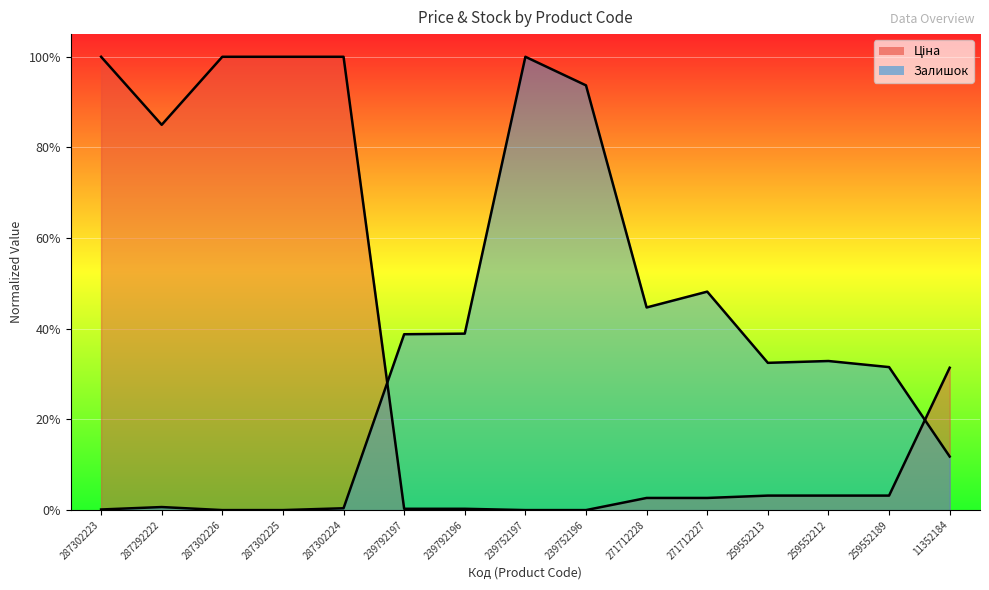

What is the difference between the second highest and minimum values in the Ціна series?

1.0